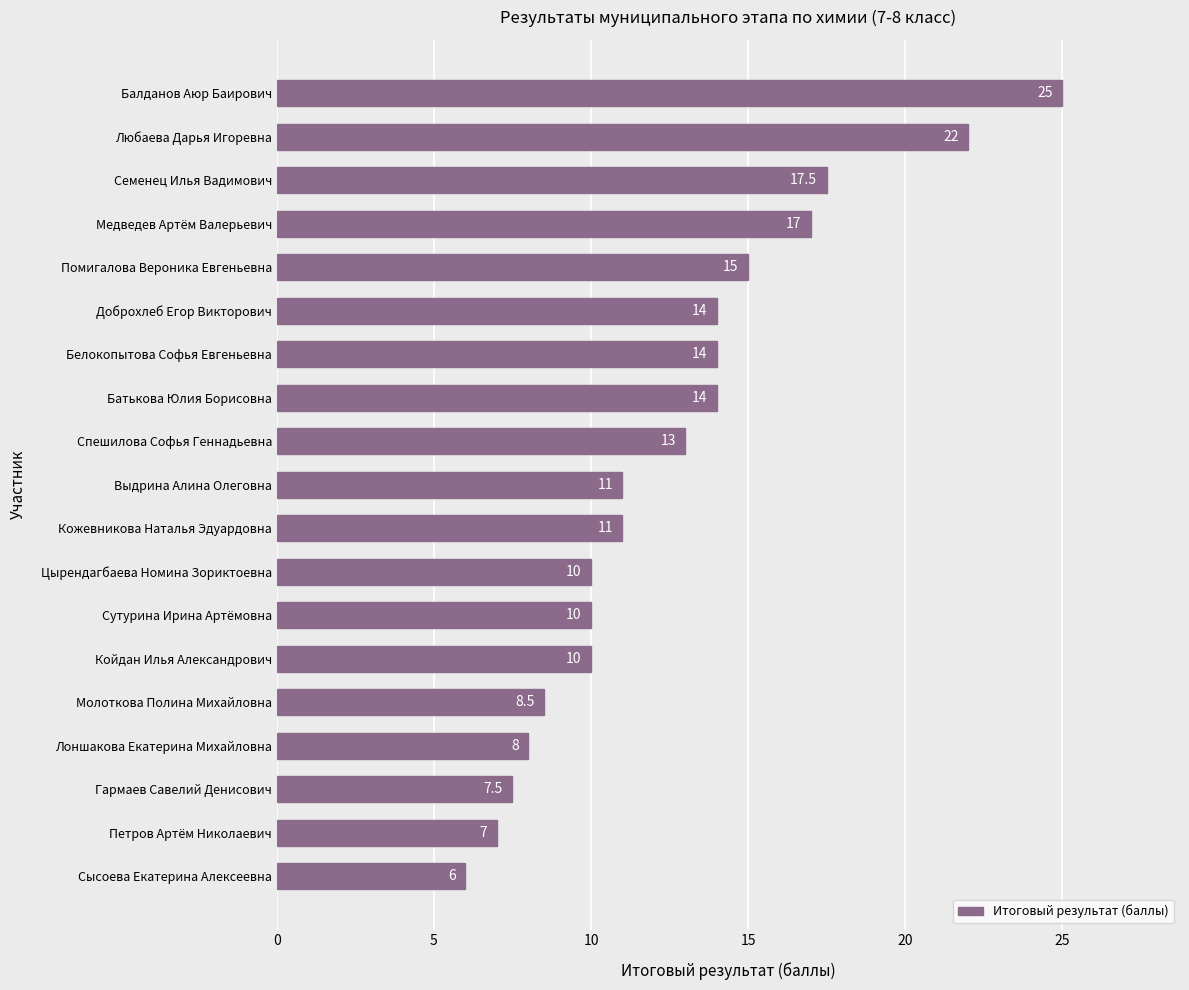

Where is the data nearest to the value 15?

Помигалова Вероника Евгеньевна